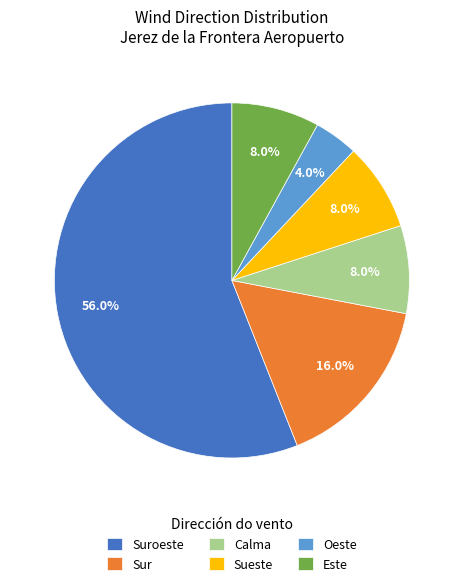

What percentage is NOT represented by Este?

92.0%